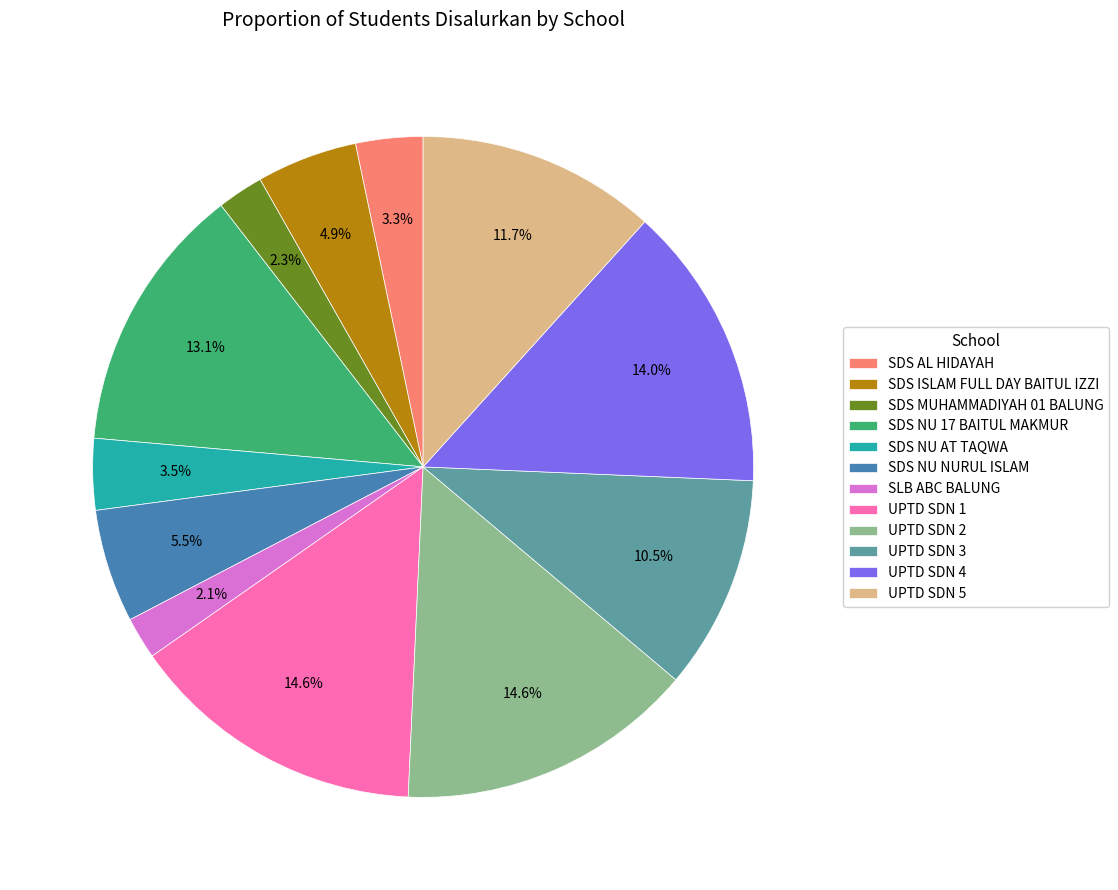

Combined, what portion of the pie is UPTD SDN 5 and UPTD SDN 4?

25.7%